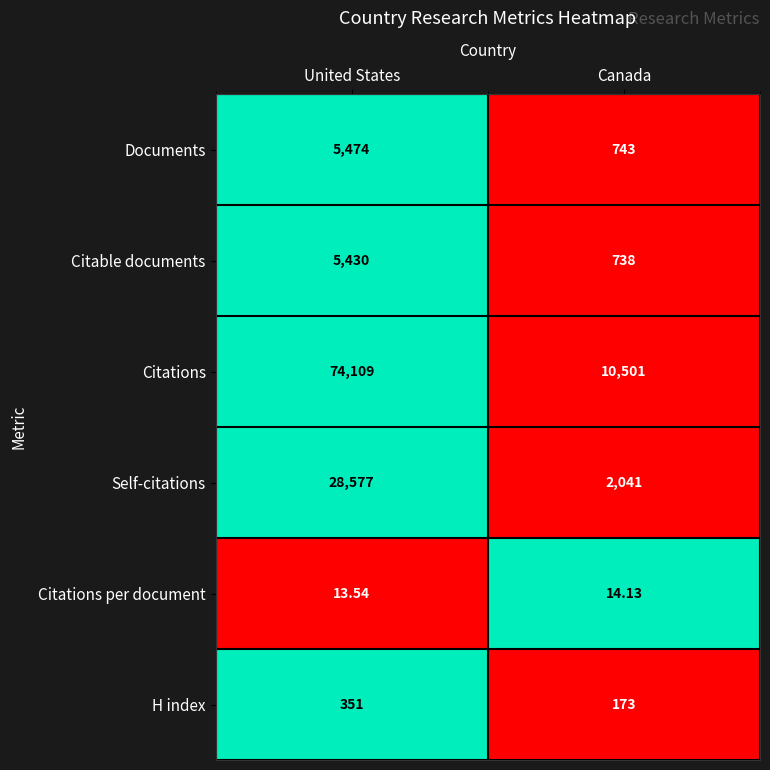

Which series has the largest total across all categories?

Citations